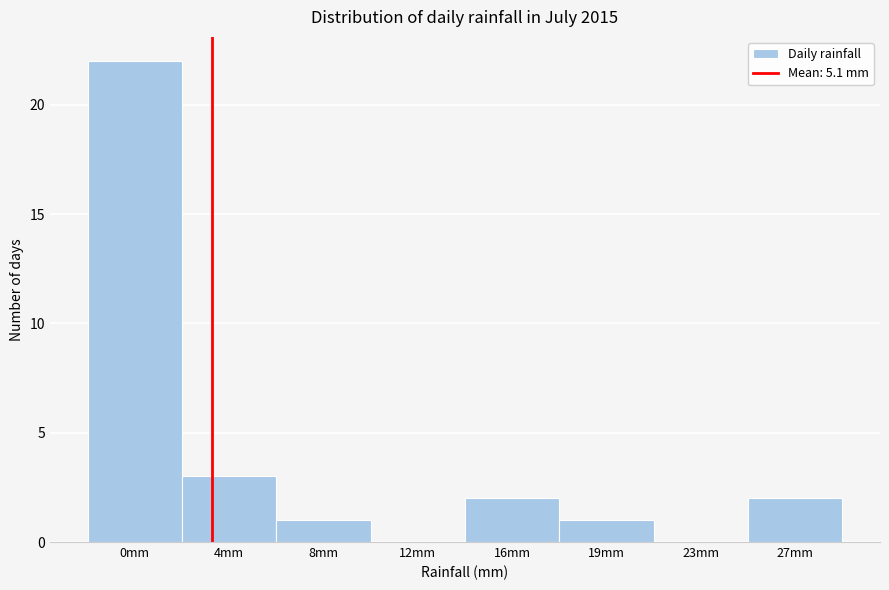

Reading right to left, list all the values displayed in this chart.

27mm=2	23mm=0	19mm=1	16mm=2	12mm=0	8mm=1	4mm=3	0mm=22